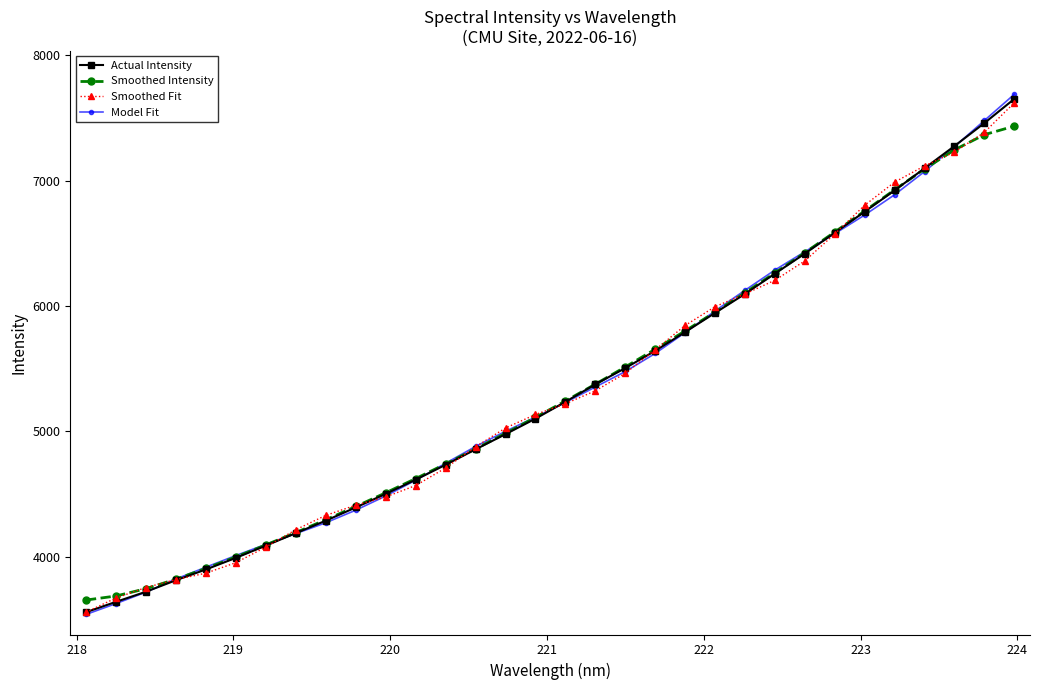

What is the value of the Model Fit point at the 5th from the left?

3915.2